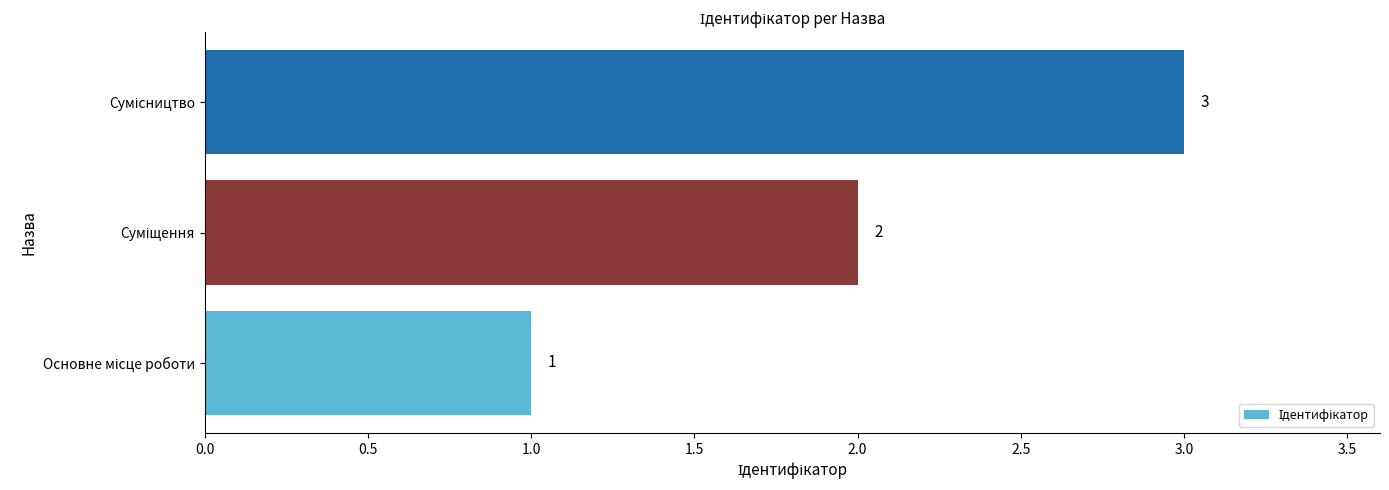

What is the maximum value shown in the chart?

3